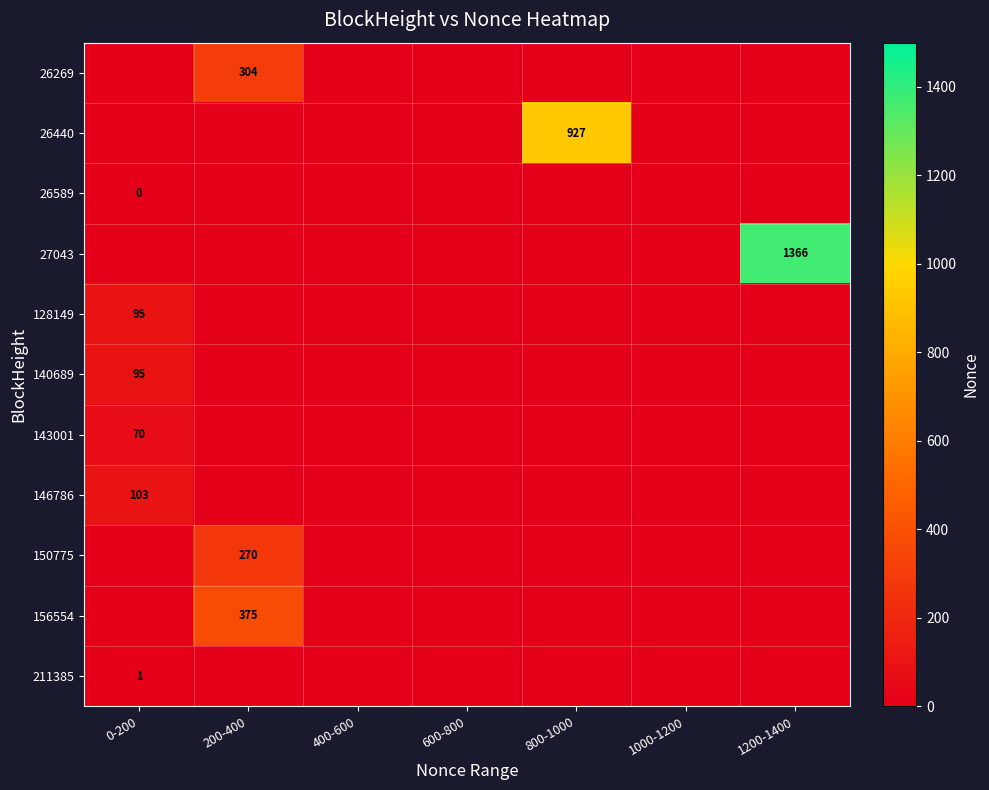

The value of 143001 at 0-200 is 70. True or false?

True